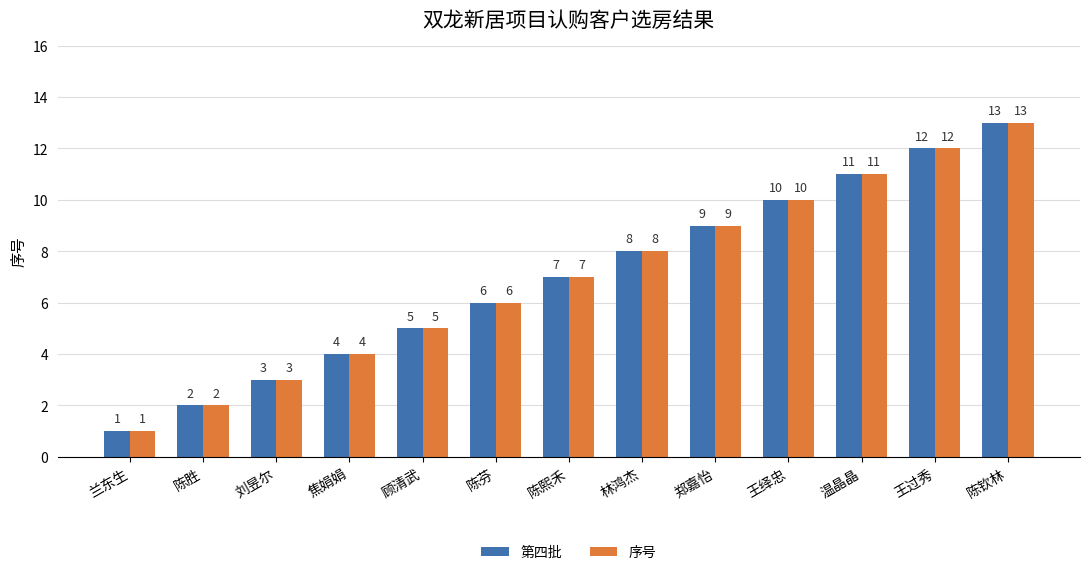

What is the minimum value shown in the chart?

1